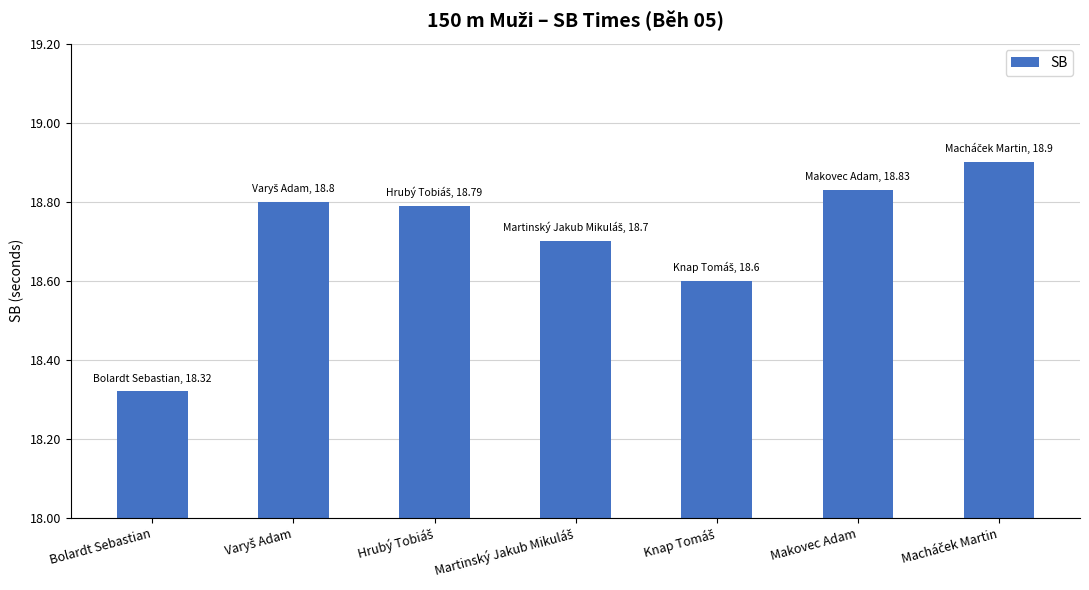

What is the average value?

18.7